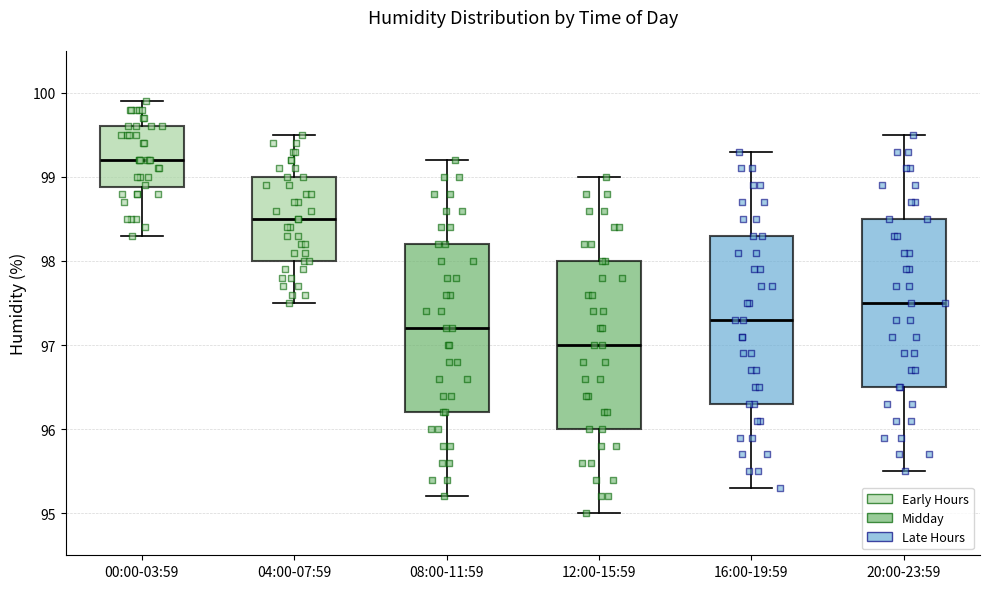

Which box's median line is the lowest?

12:00-15:59